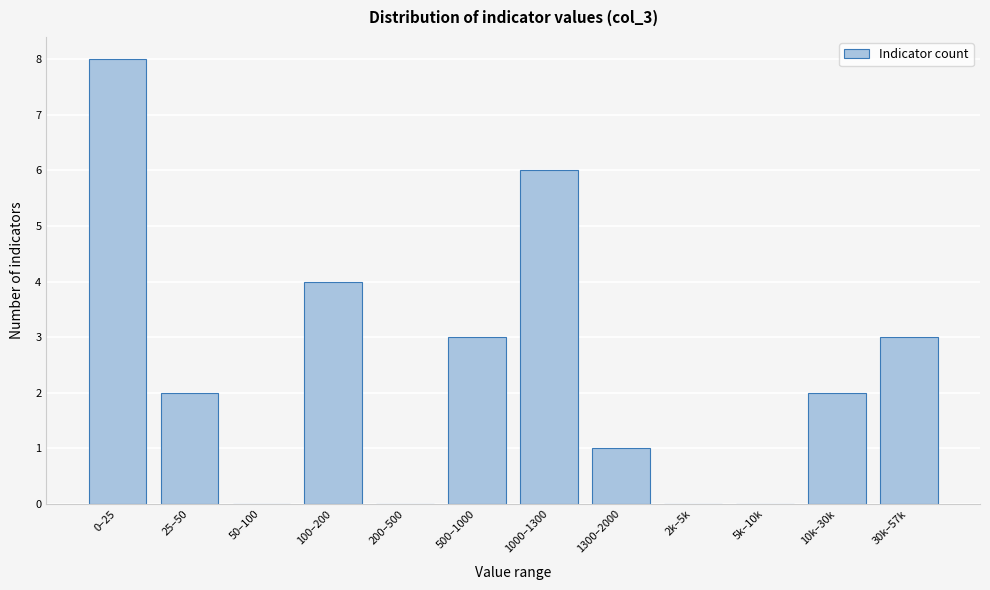

Reading left to right, list all the values displayed in this chart.

0–25=8	25–50=2	50–100=0	100–200=4	200–500=0	500–1000=3	1000–1300=6	1300–2000=1	2k–5k=0	5k–10k=0	10k–30k=2	30k–57k=3